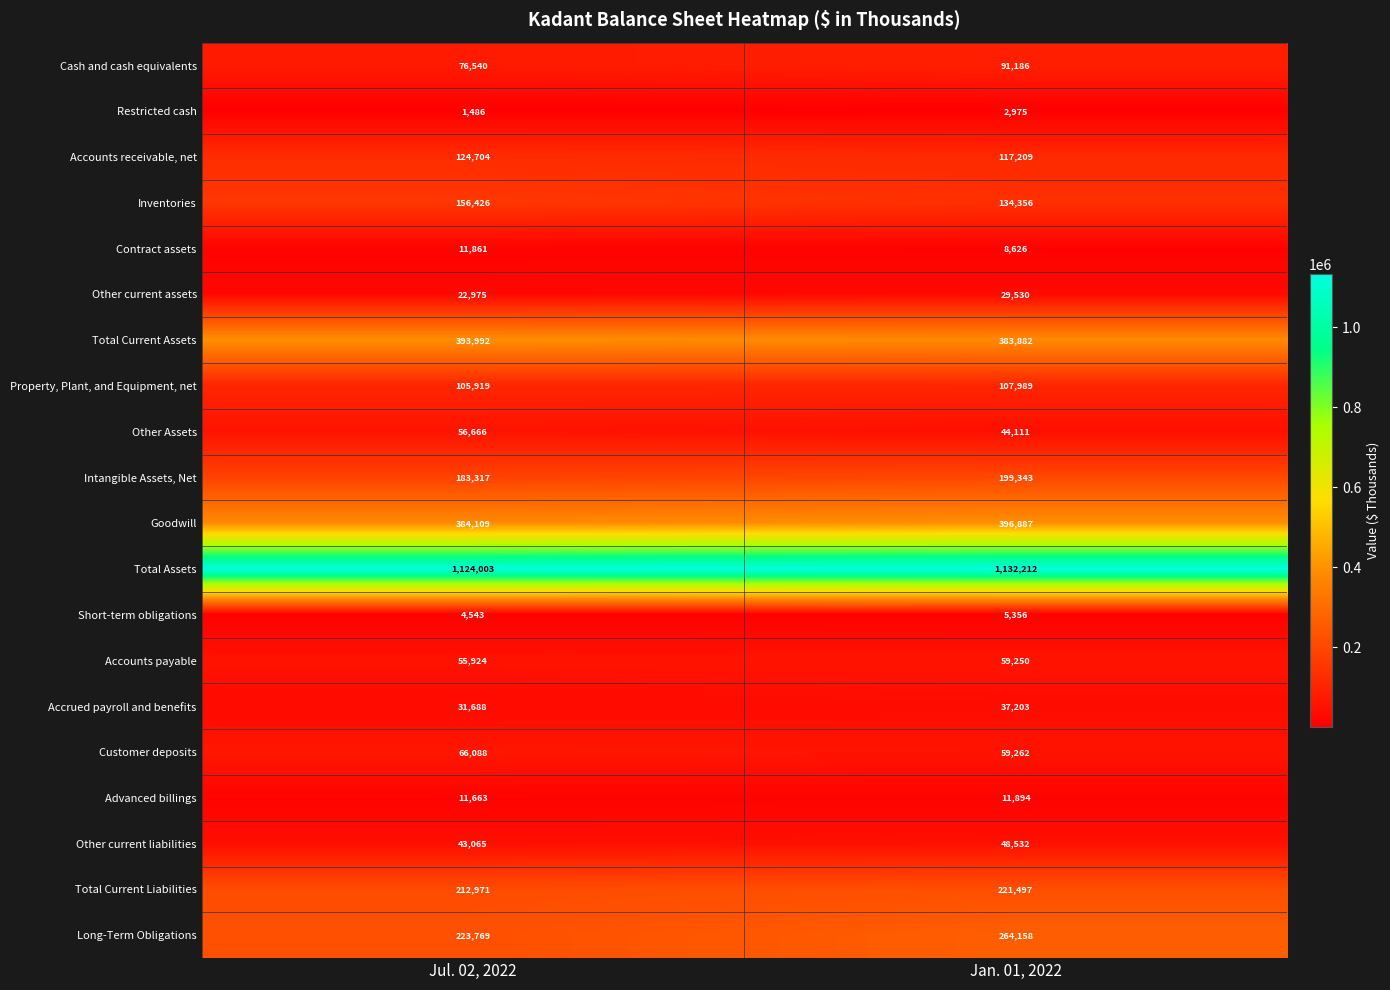

What is the average value of the Inventories series?

145391